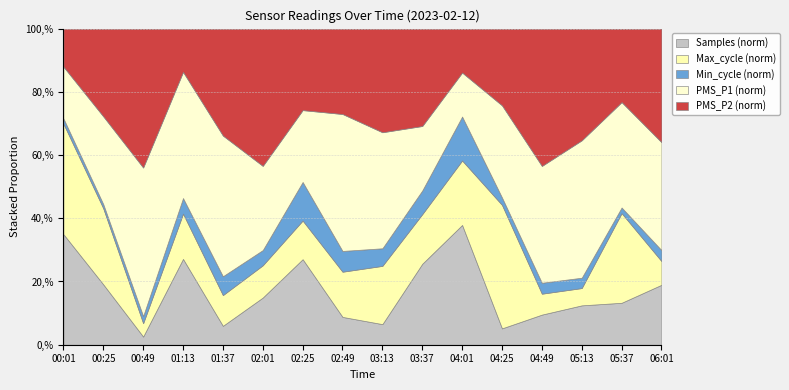

Which category has the lowest value in the Samples (norm) series?

00:49